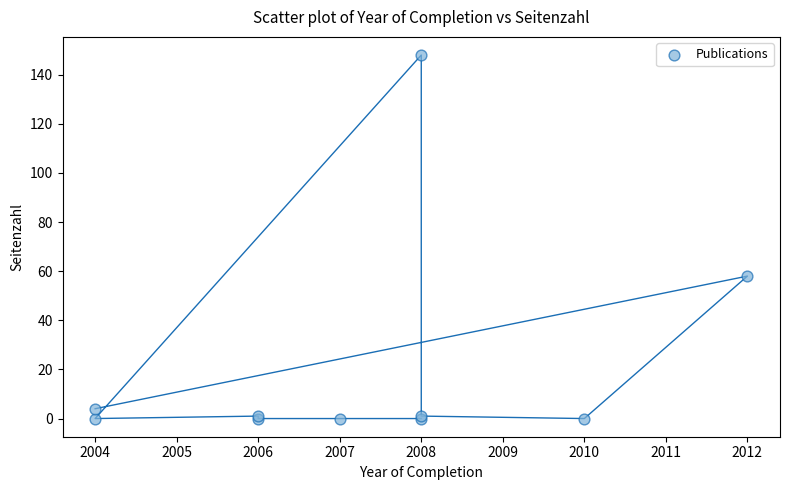

What Y value in the scatter plot is closest to 74?

58